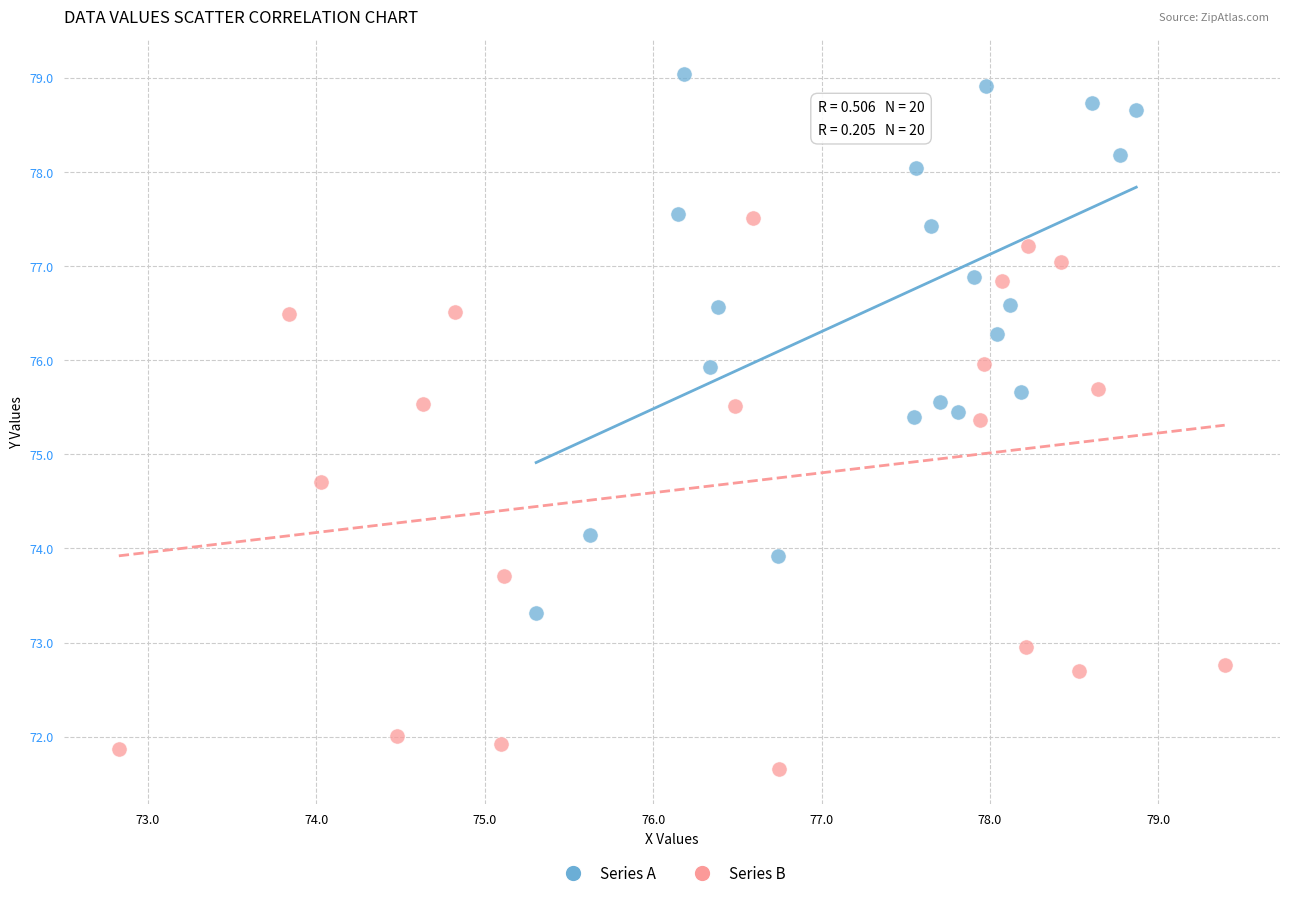

Which series reaches the maximum Y coordinate?

Series A